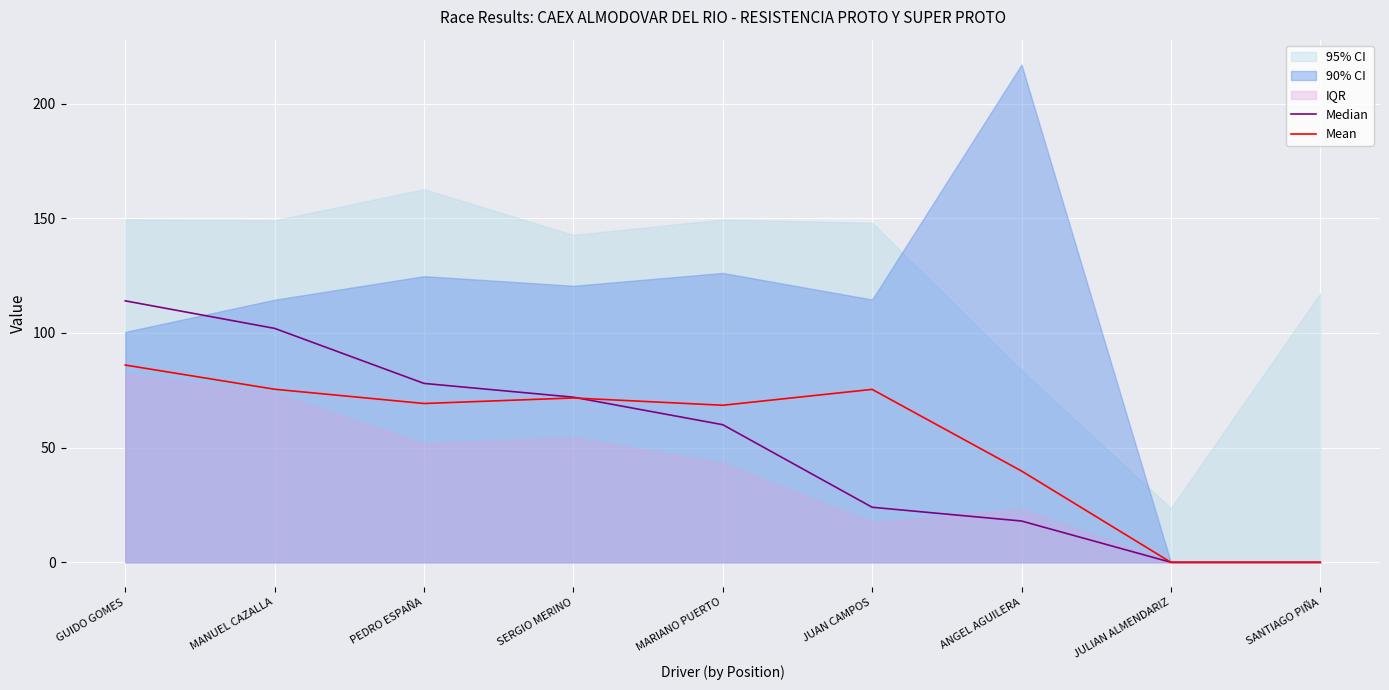

Which series changed the most between GUIDO GOMES and JUAN CAMPOS?

Median